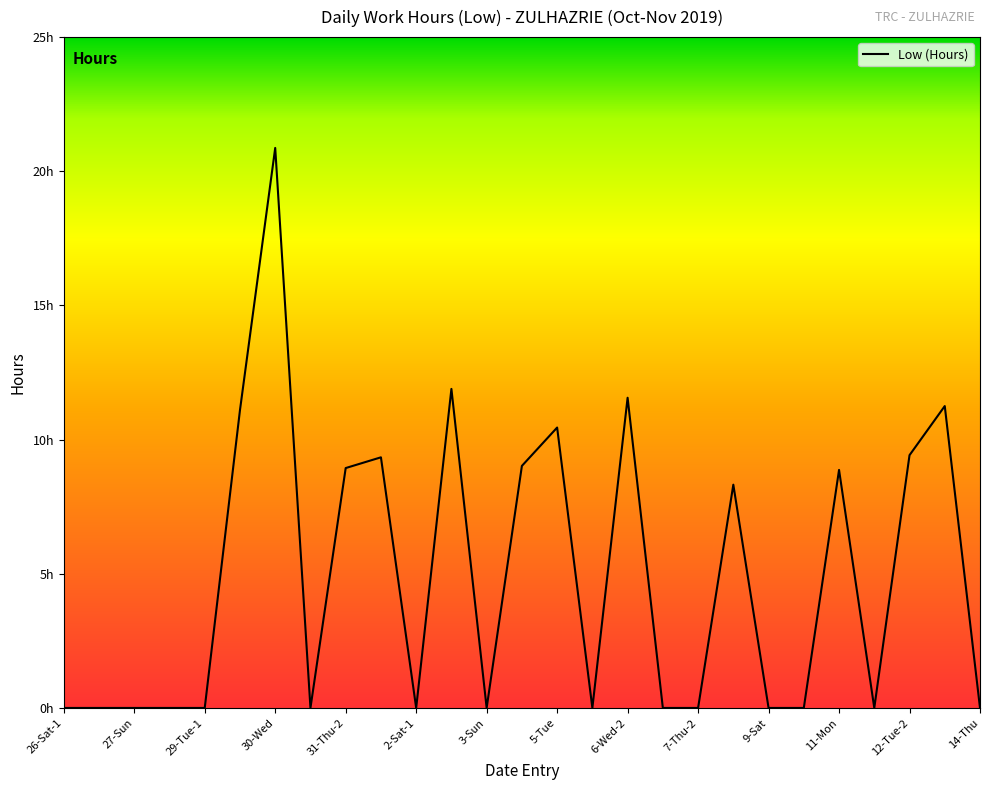

What is the maximum value shown in the chart?

20.9